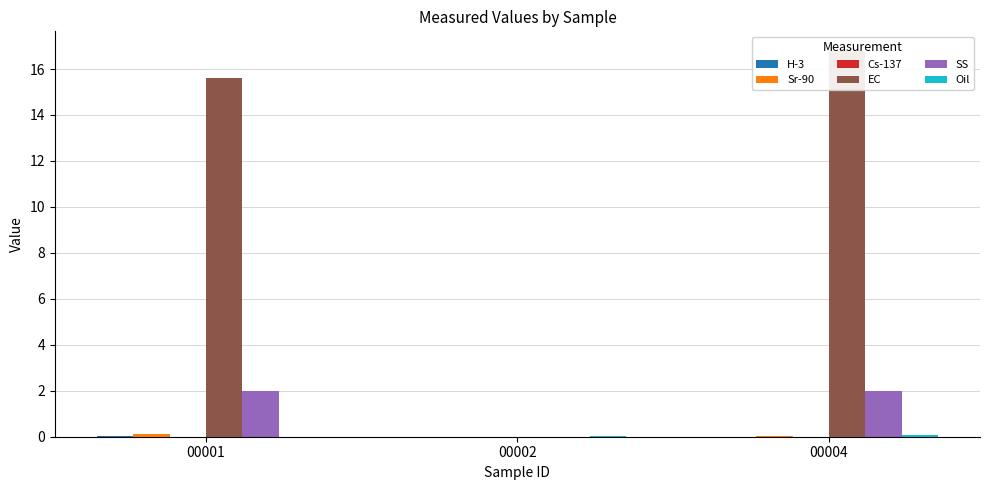

What is the sum of the SS values at 00002 and 00001?

2.0